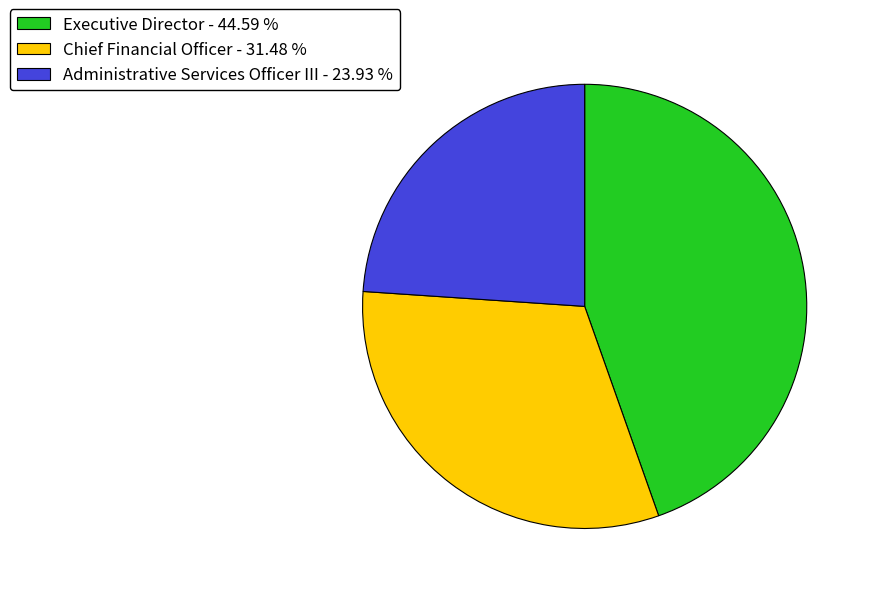

Is it true that Executive Director is 34% of the pie?

False